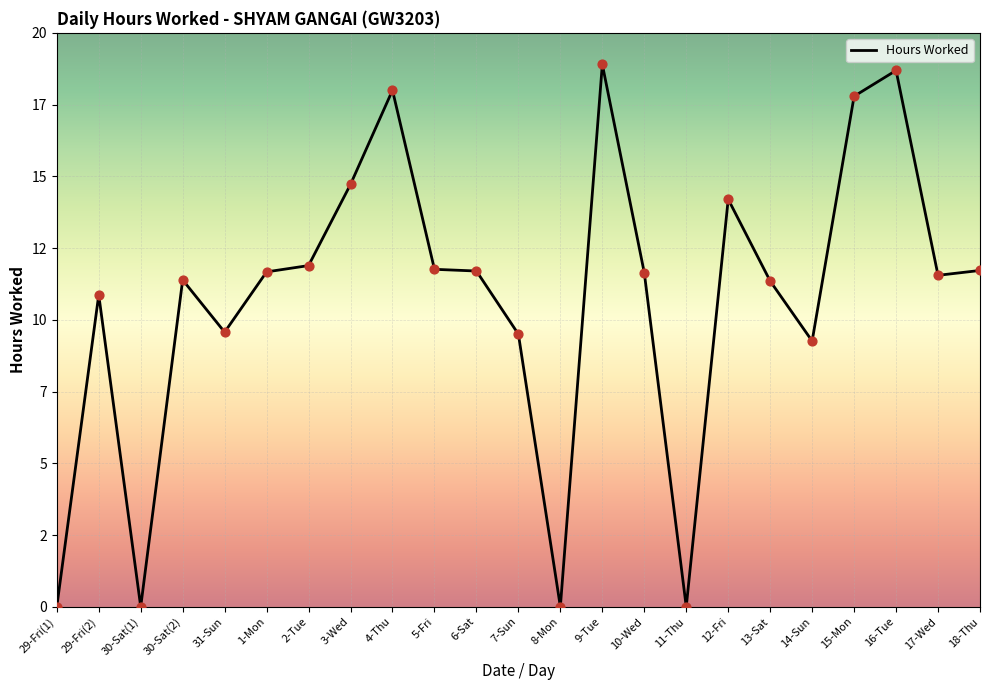

Between 11-Thu and 30-Sat(2), which is larger?

30-Sat(2)